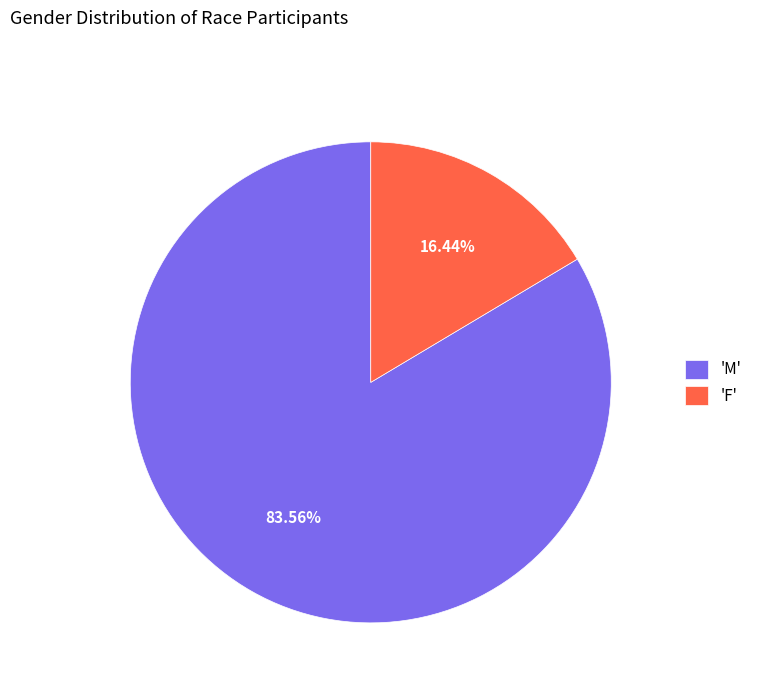

Rank the categories by value from lowest to highest.

'F', 'M'